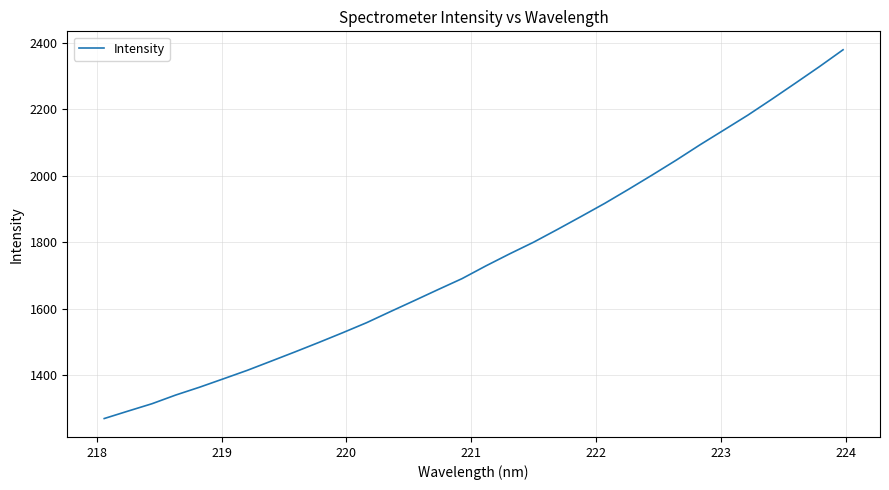

What is the smallest value displayed?

1270.4